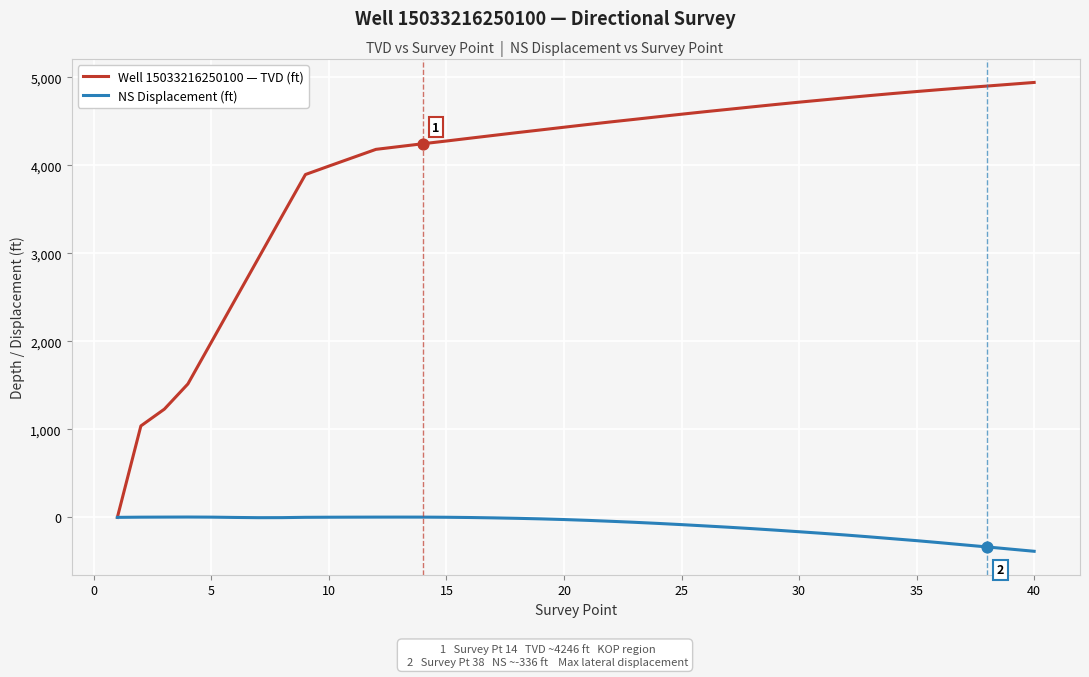

Which series has the largest total across all categories?

Well 15033216250100 — TVD (ft)